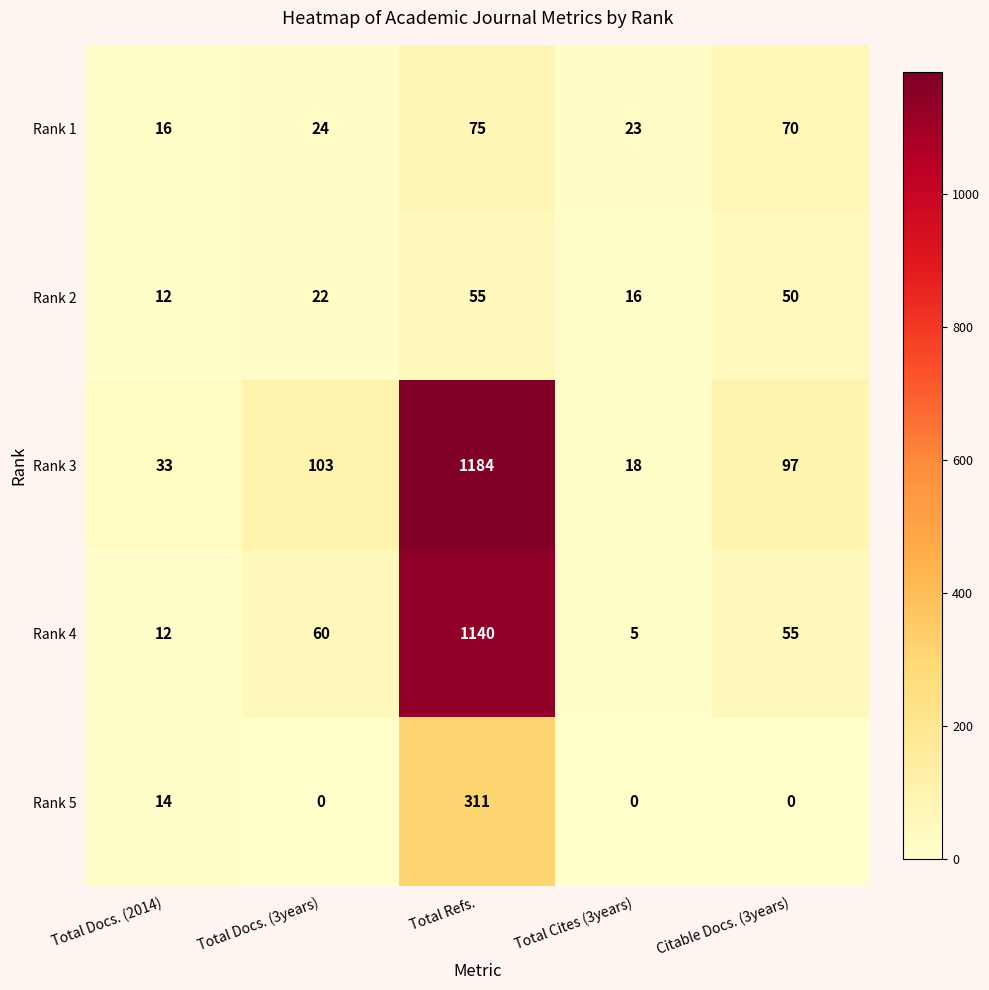

What is the lowest value of the Rank 1 series?

16